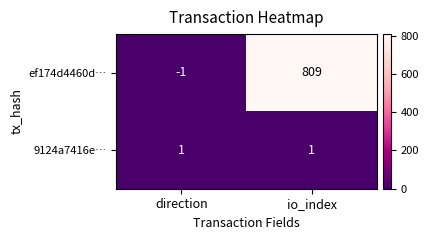

Reading left to right, list all the values displayed in this chart.

ef174d4460d…: -1	809
9124a7416e…: 1	1